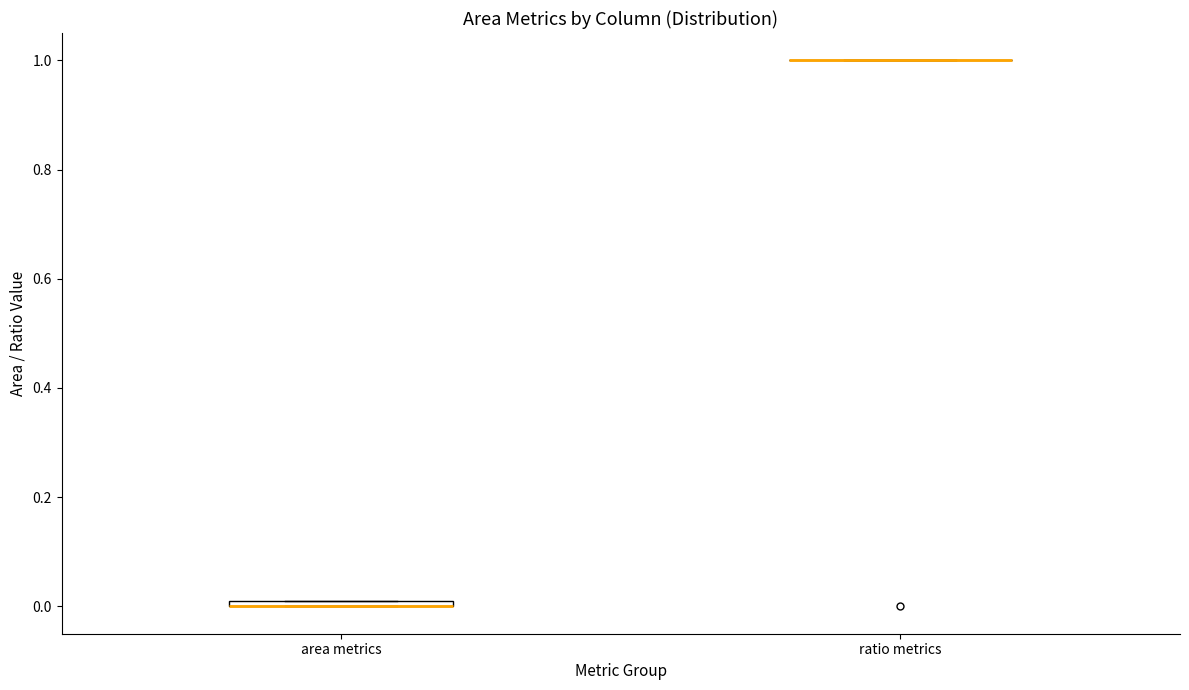

Where is the lower edge of the box for area metrics on the y-axis? The values are not printed on the chart, so give them approximately, as read against the axis.

0.00